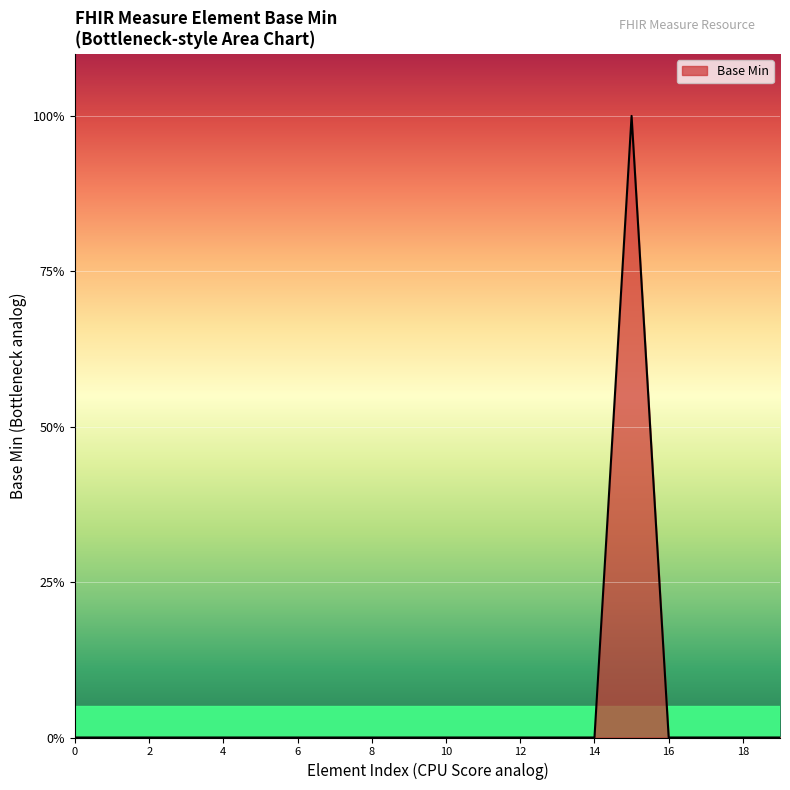

What is the sum of all values?

1